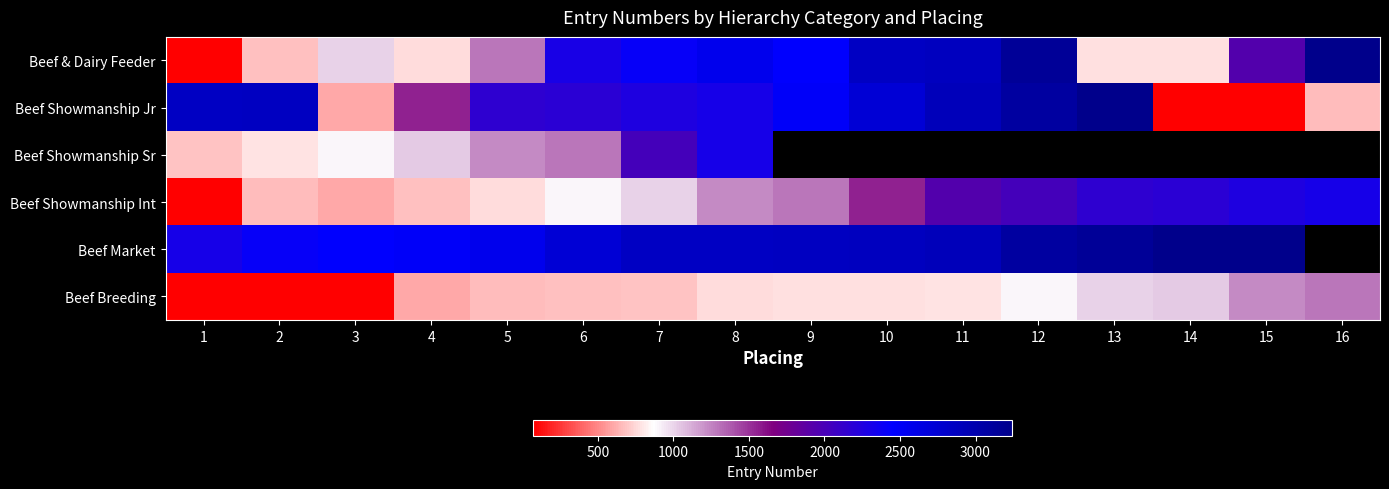

What is the sum of all Beef & Dairy Feeder values?

29151.0